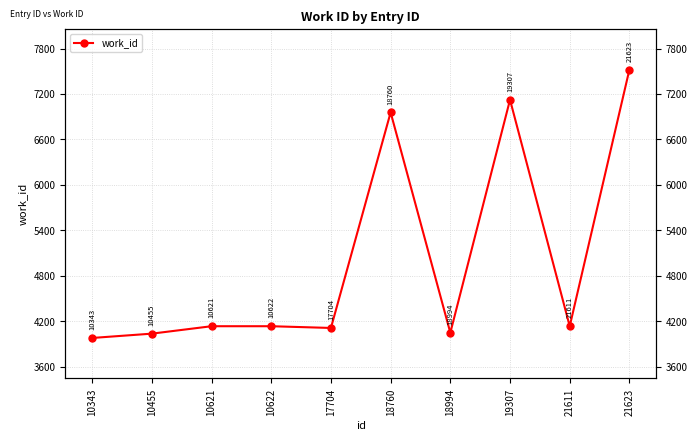

Read the value at 10622, to the nearest 50.

4150